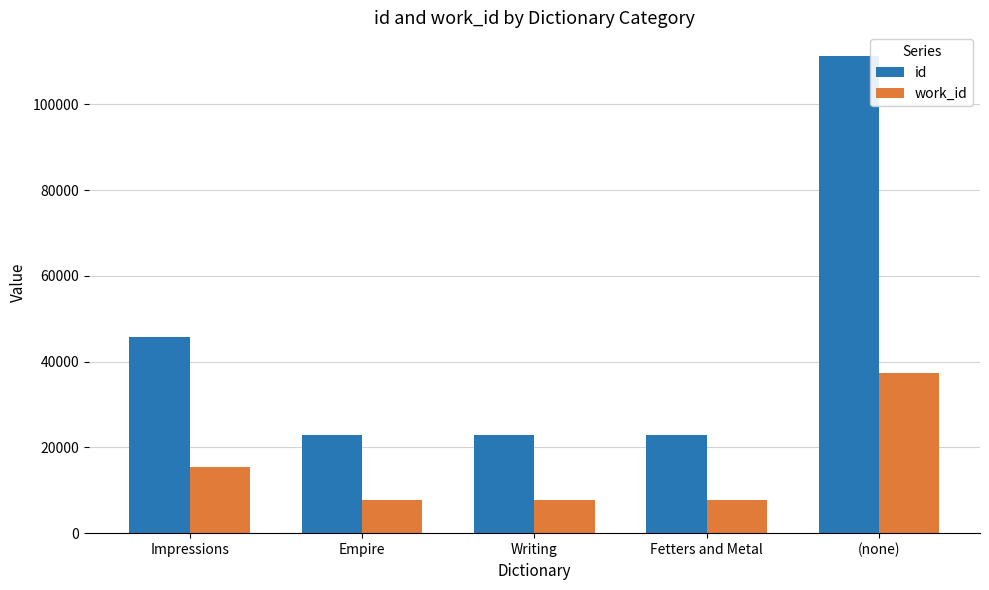

Rank the series by their maximum value, from lowest to highest.

work_id, id